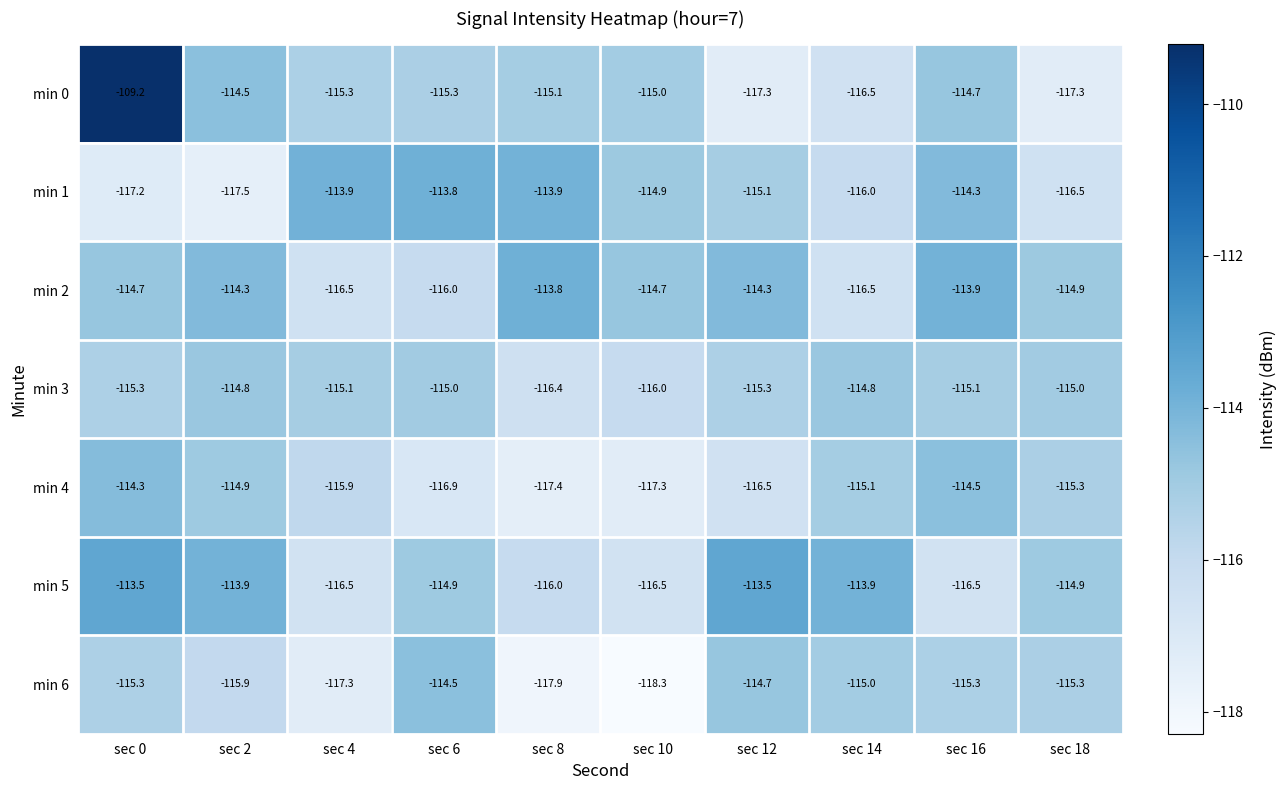

At how many categories does at least one series exceed -117?

10